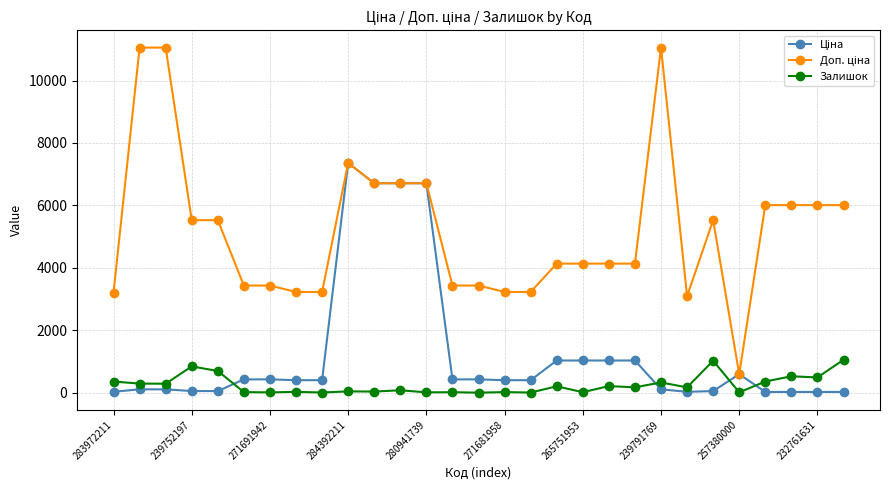

Where is the first local minimum for Доп. ціна?

22